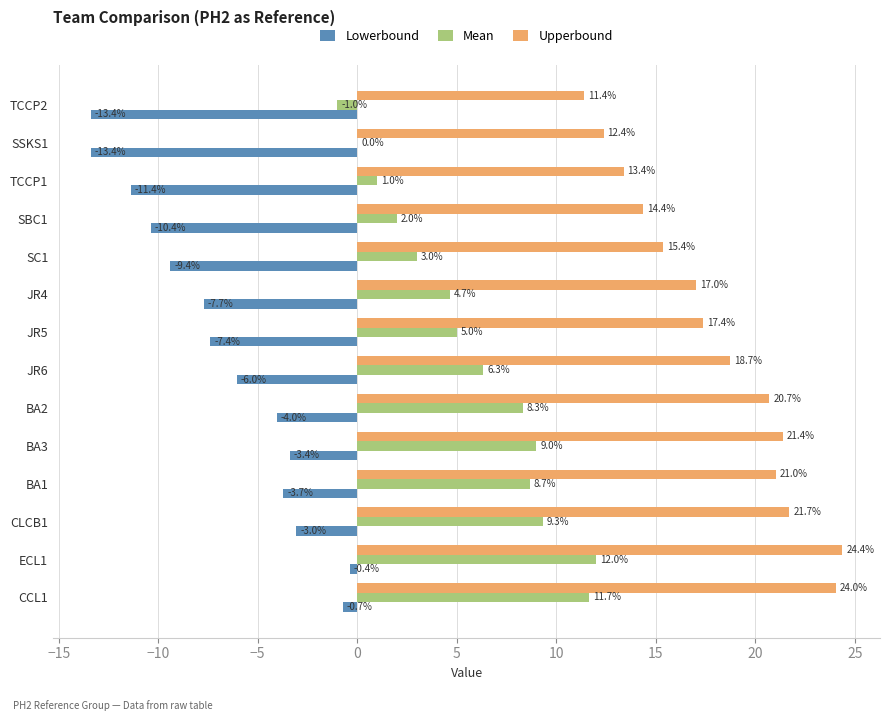

At which category is the sum across all series the highest?

ECL1